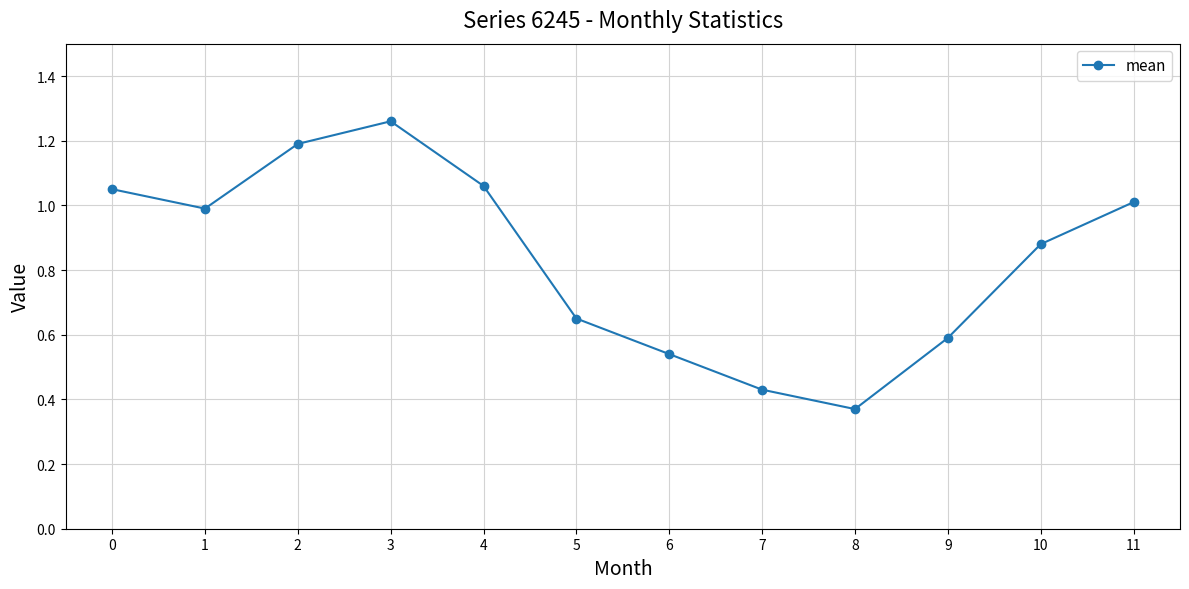

Which label corresponds to the smallest value in the chart?

8